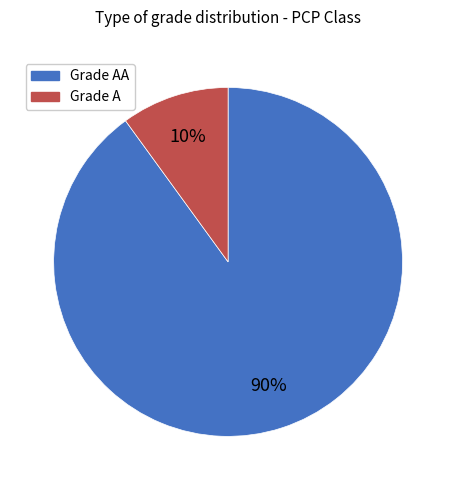

To the nearest percent, what is the difference between the largest and smallest slice percentages?

80%